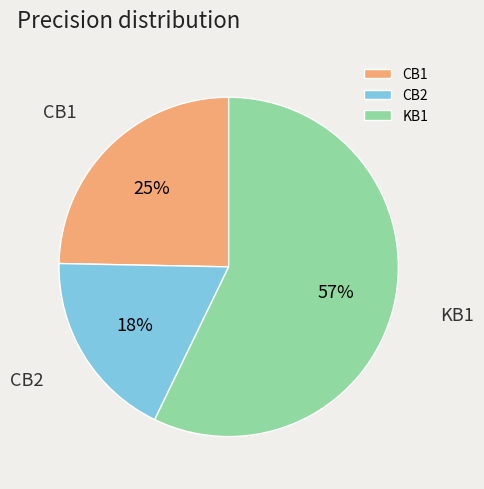

To the nearest percent, what is the combined percentage of CB1 and CB2?

43%